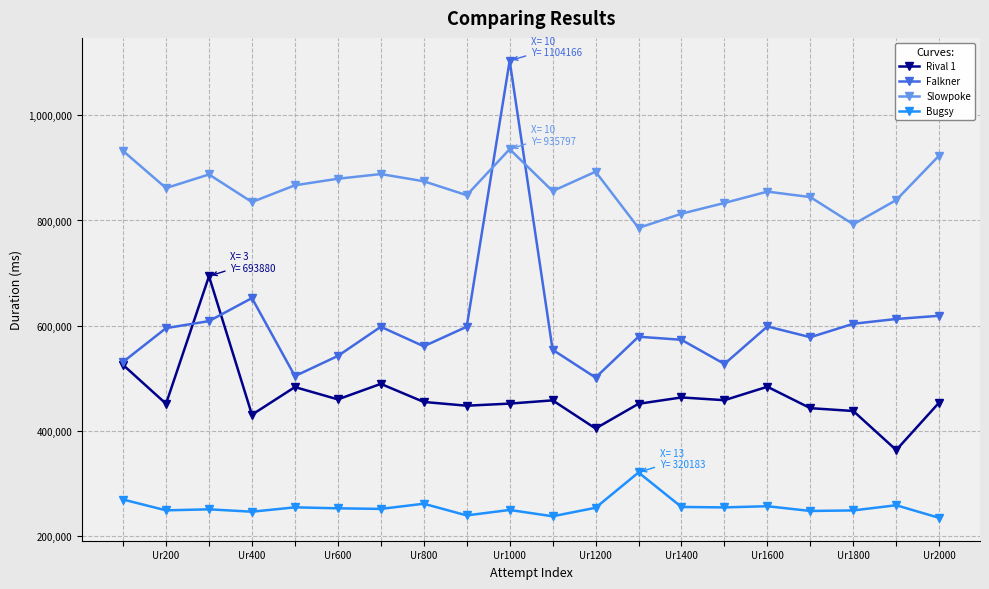

Which series has the largest range (max minus min)?

Falkner